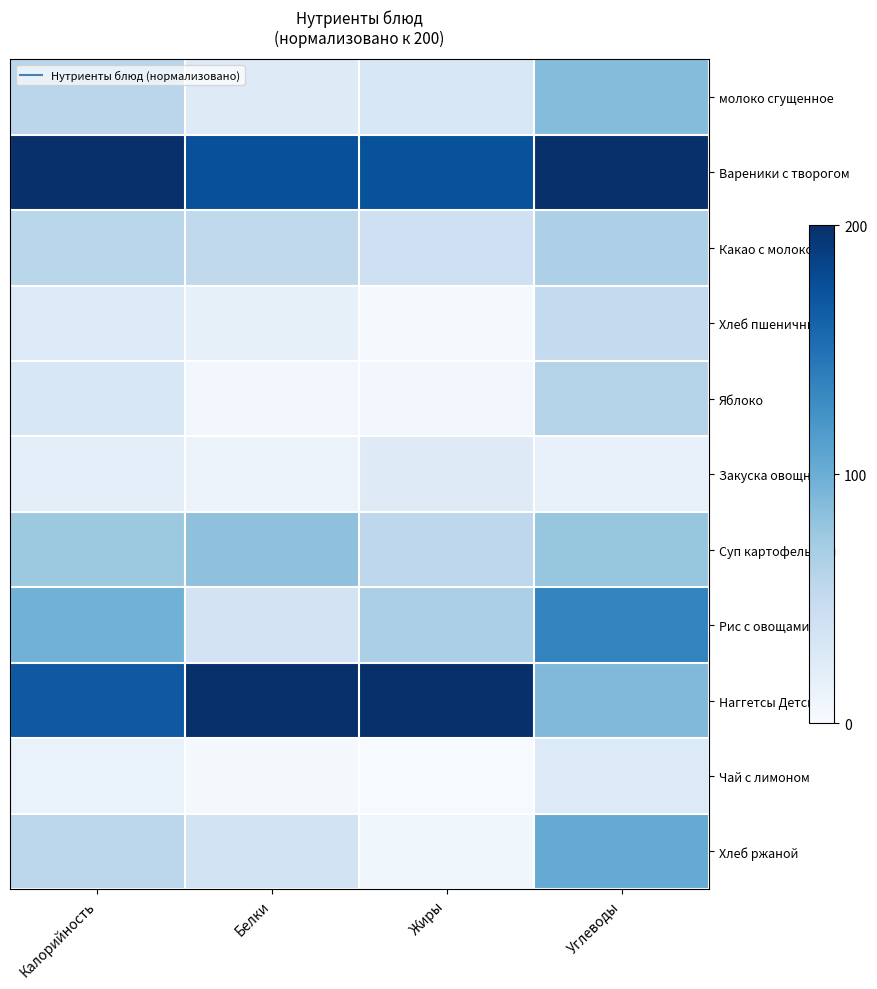

Rank the series at Белки from lowest to highest value.

Чай с лимоном, Яблоко, Закуска овощная, Хлеб пшеничный, молоко сгущенное, Рис с овощами, Хлеб ржаной, Какао с молоком, Суп картофельный, Вареники с творогом, Наггетсы Детские